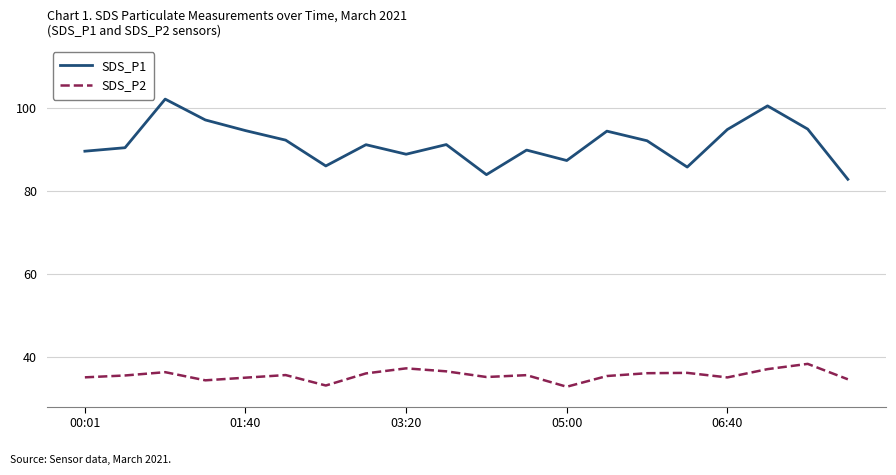

What are all the series names shown in the legend?

SDS_P1, SDS_P2